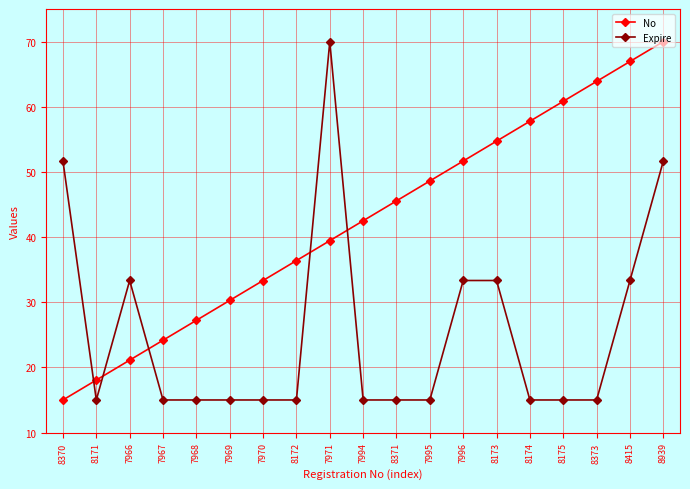

At 8172, list the series in order from largest to smallest.

No, Expire